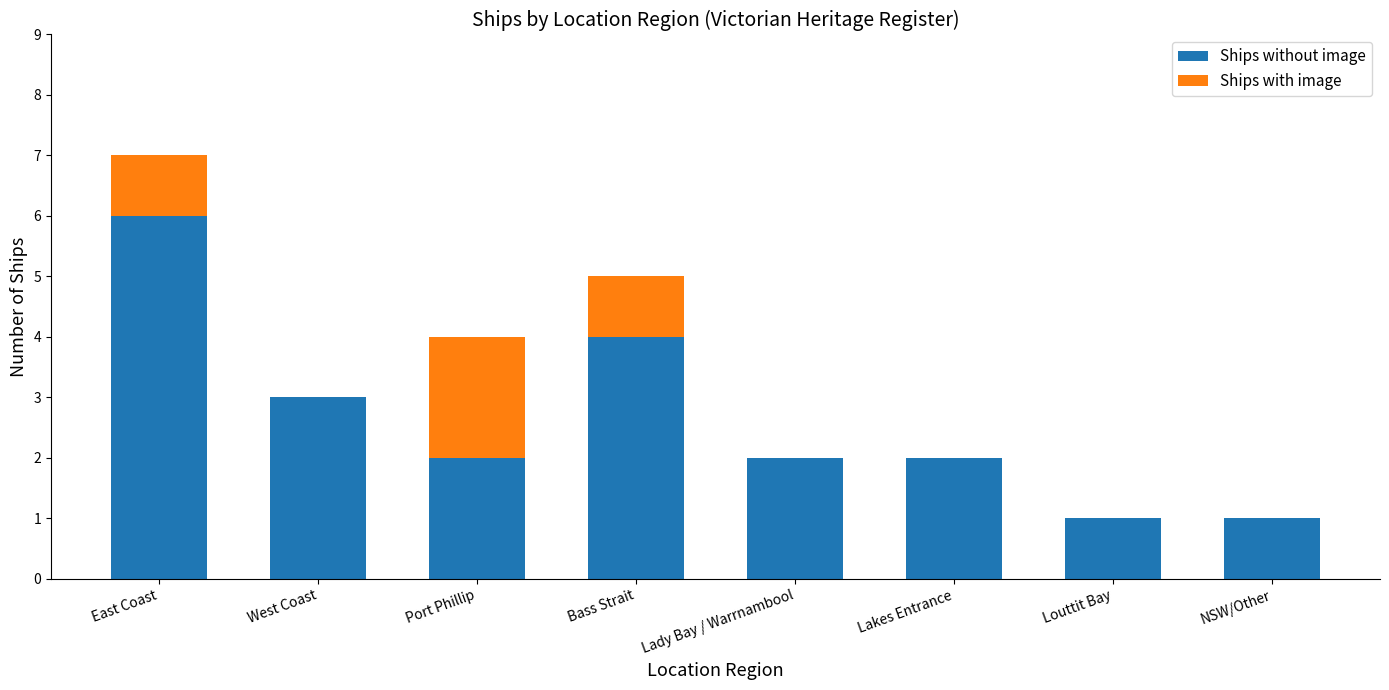

At which category is the sum across all series the highest?

East Coast